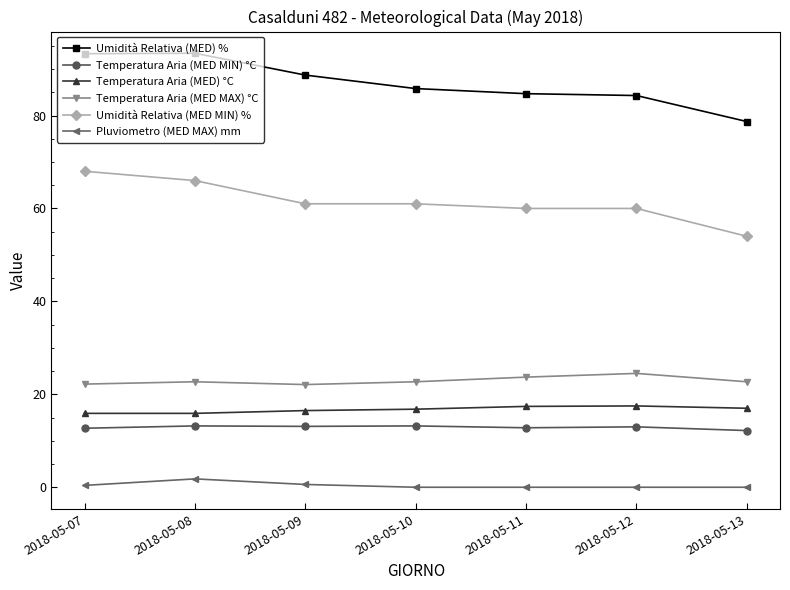

Which series has the largest total across all categories?

Umidità Relativa (MED) %